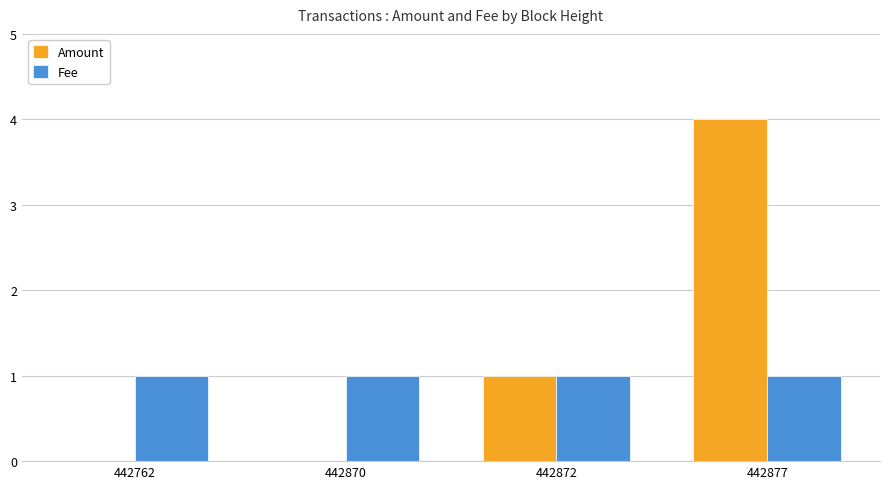

What is the sum of all Fee values?

4